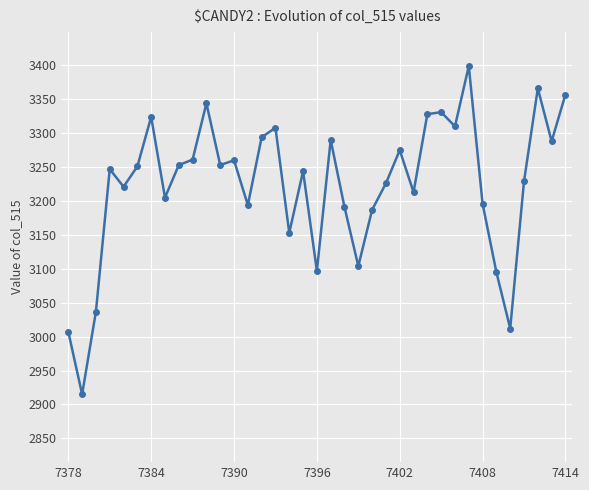

How many values are below 3247?

18